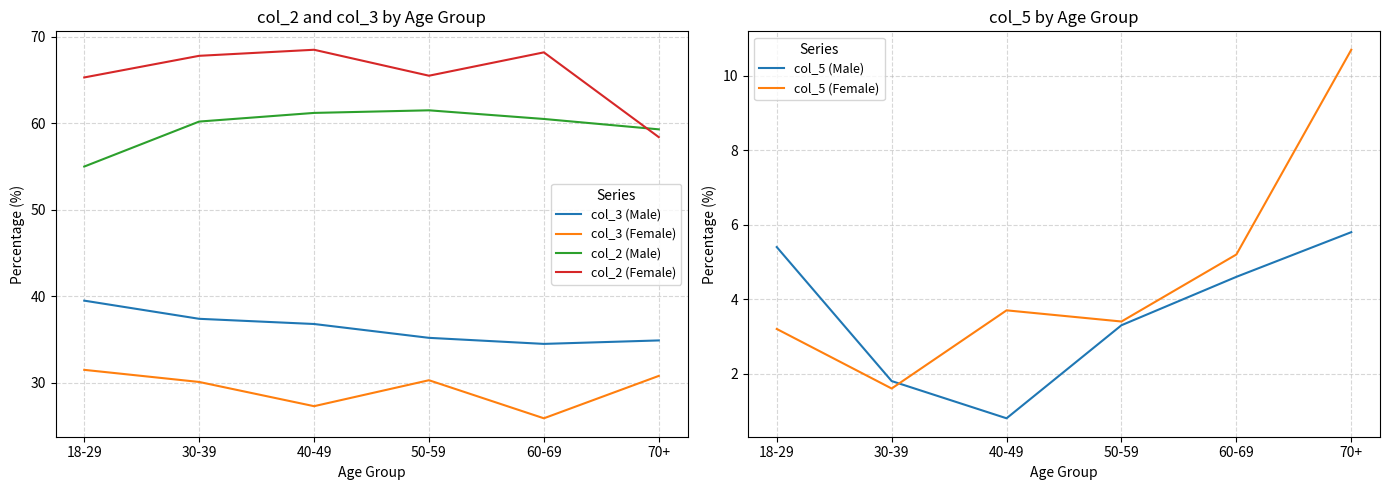

What is the difference between the maximum and minimum values in the col_5 (Female) series?

9.1